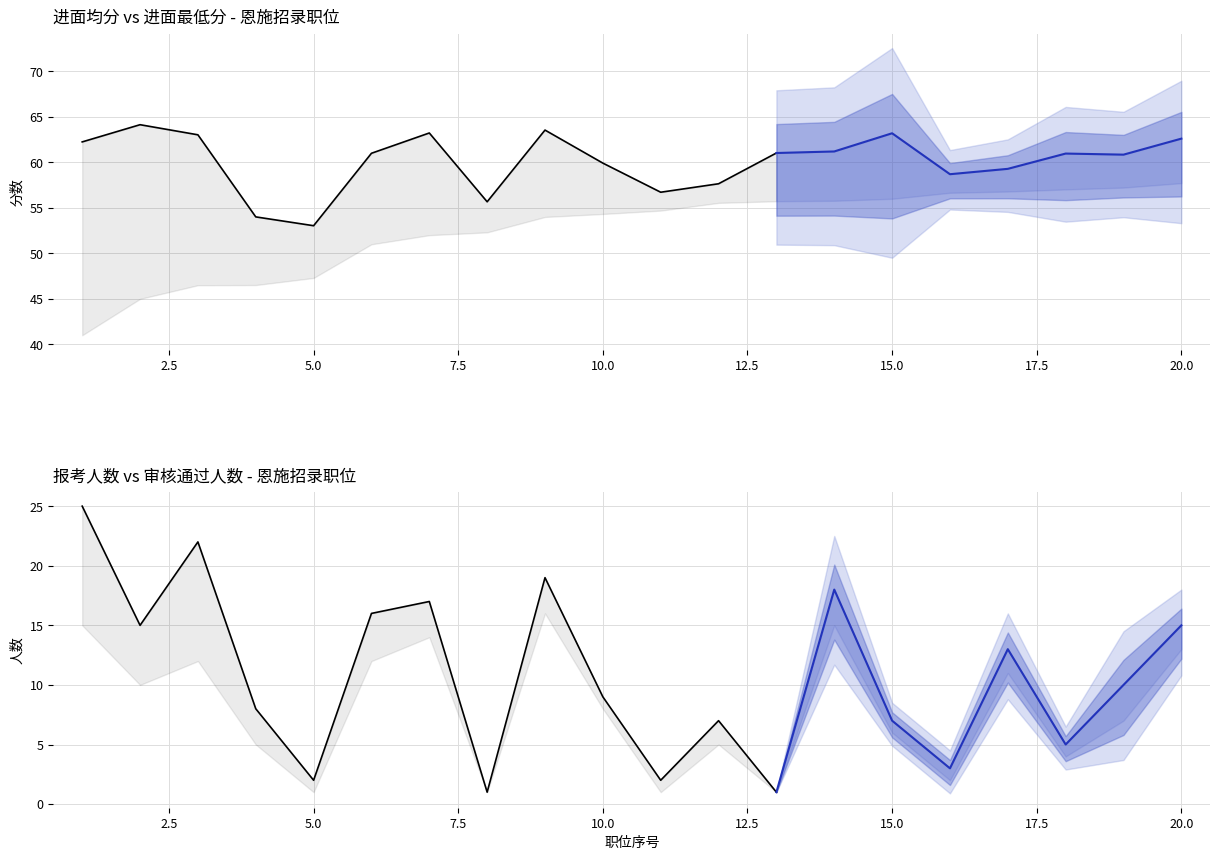

True or false: 进面均分 has more than 0 points higher than both neighbors.

True